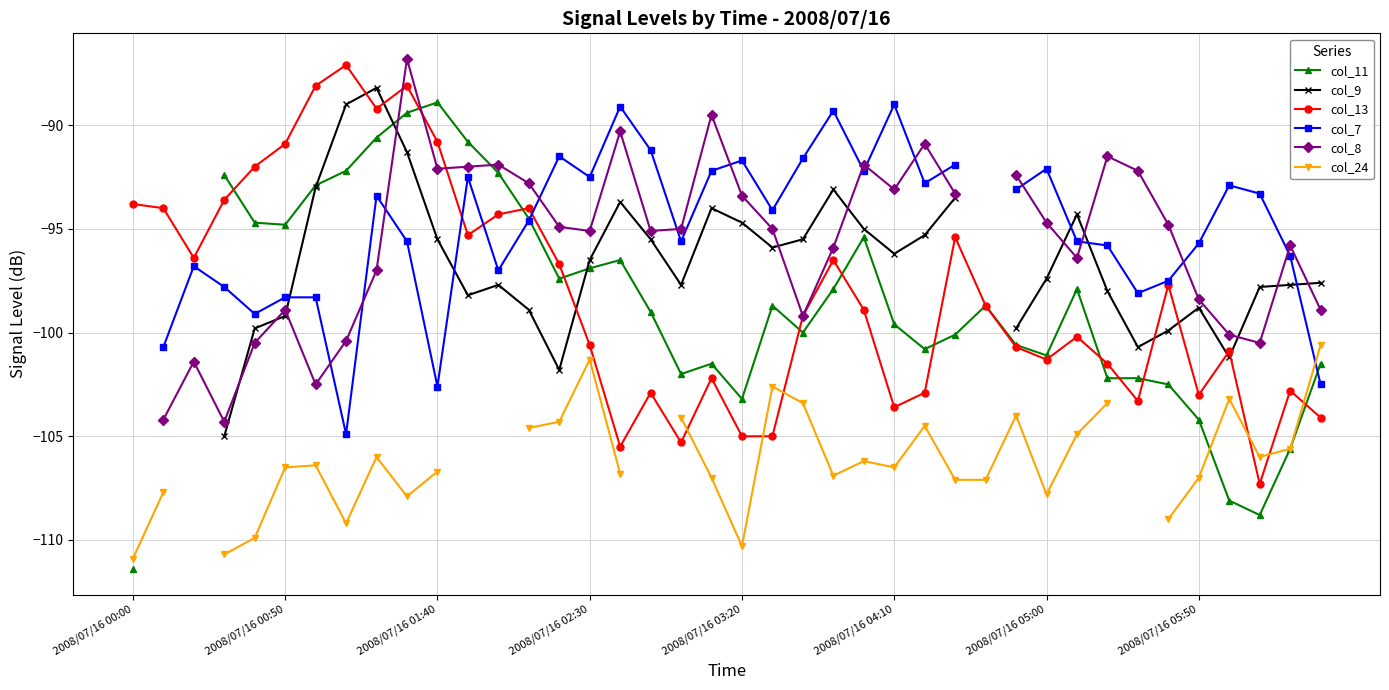

What is the maximum value for col_13?

-87.1